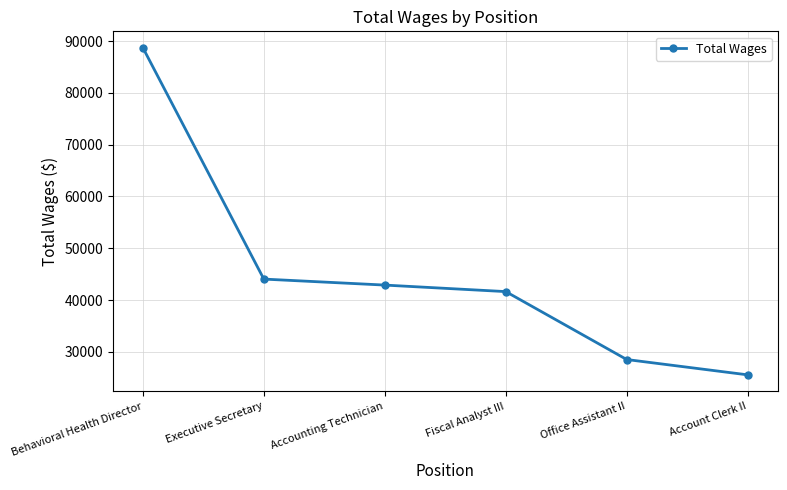

Reading left to right, transcribe all the data shown in this chart.

Behavioral Health Director=88754	Executive Secretary=44041	Accounting Technician=42883	Fiscal Analyst III=41623	Office Assistant II=28497	Account Clerk II=25536